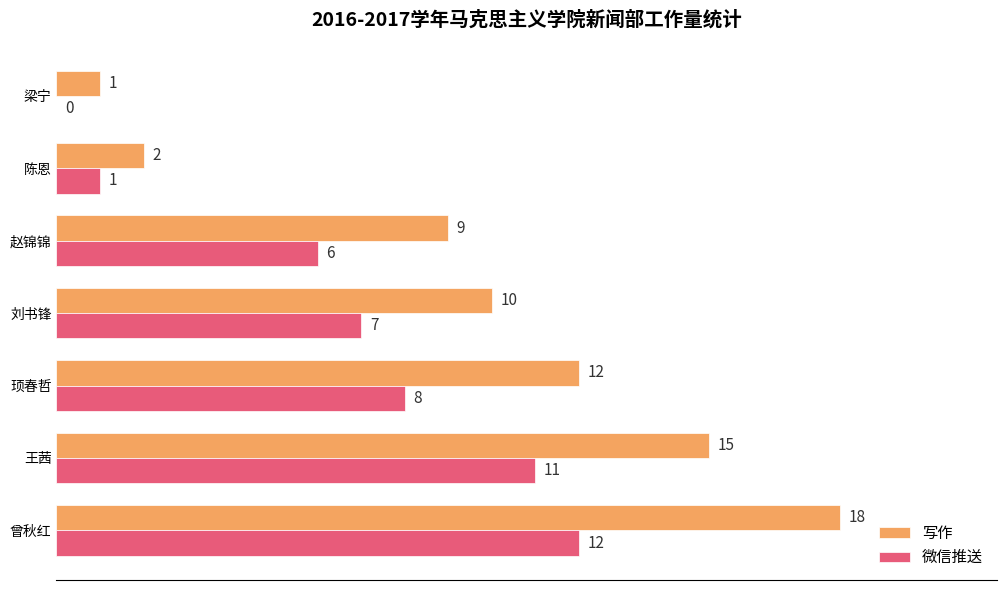

What is the sum of the 微信推送 values at 顼春哲 and 王茜?

19